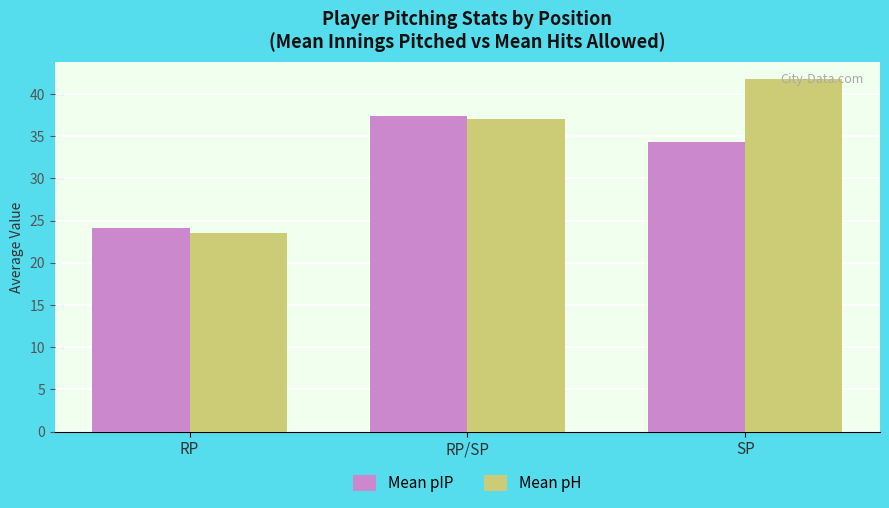

What is the lowest value of the Mean pIP series?

24.1